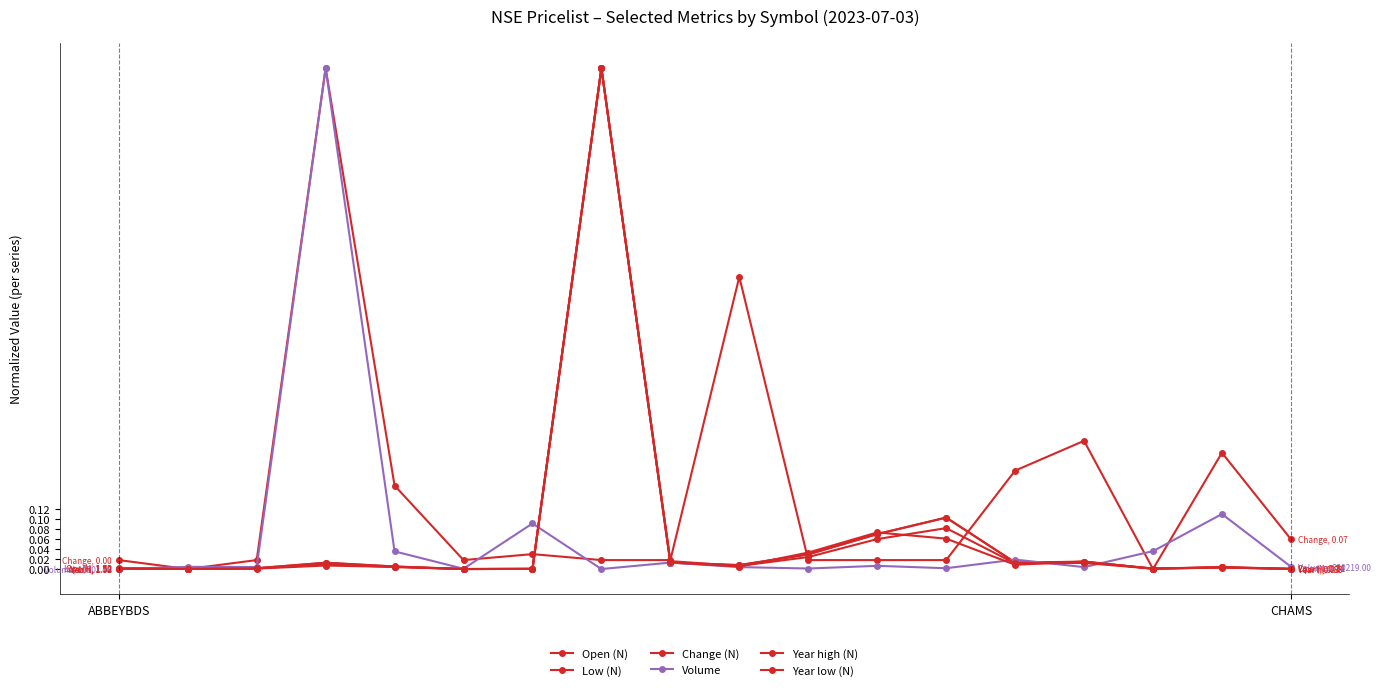

True or false: Volume has more than 0 interior local peaks.

True